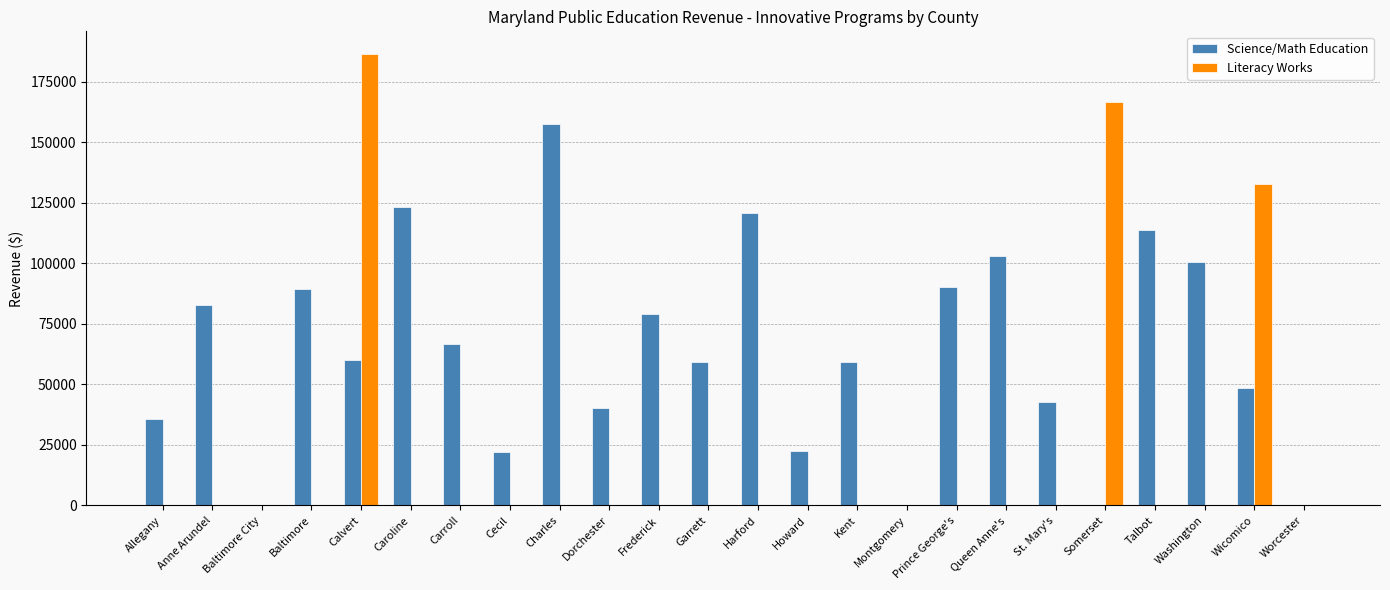

What is the difference between the Science/Math Education values at Dorchester and Kent?

19050.9